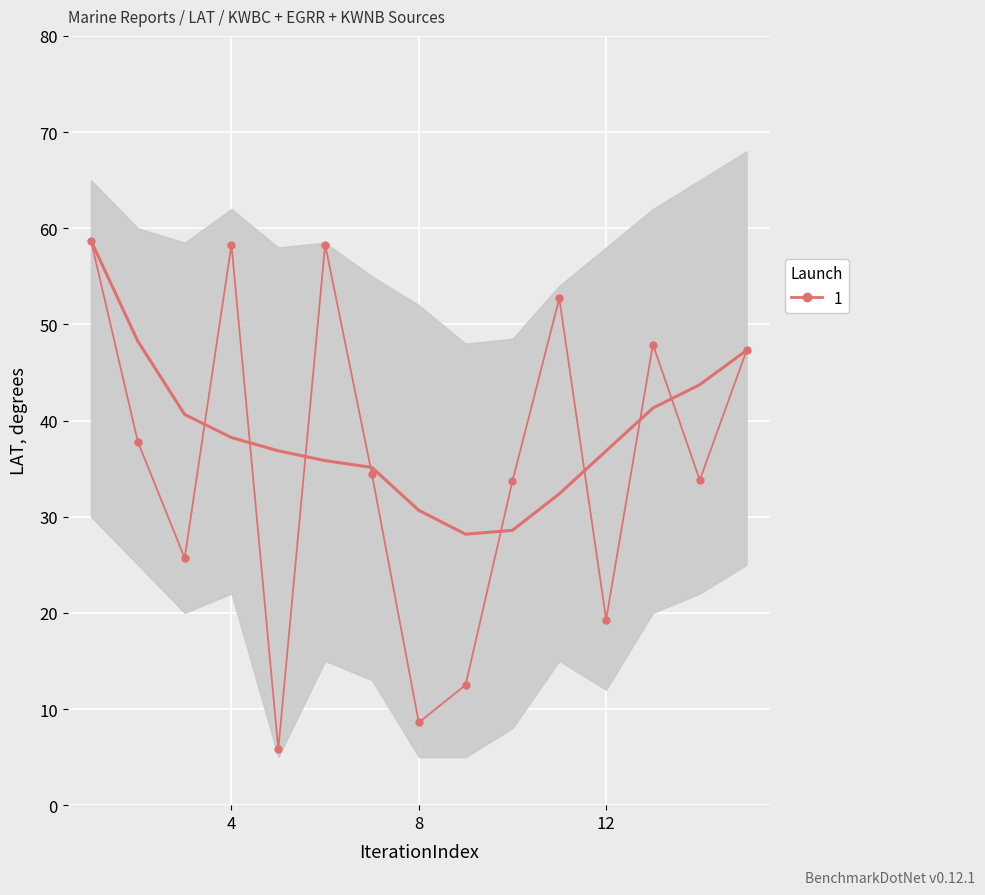

At which label is the value closest to 32?

10